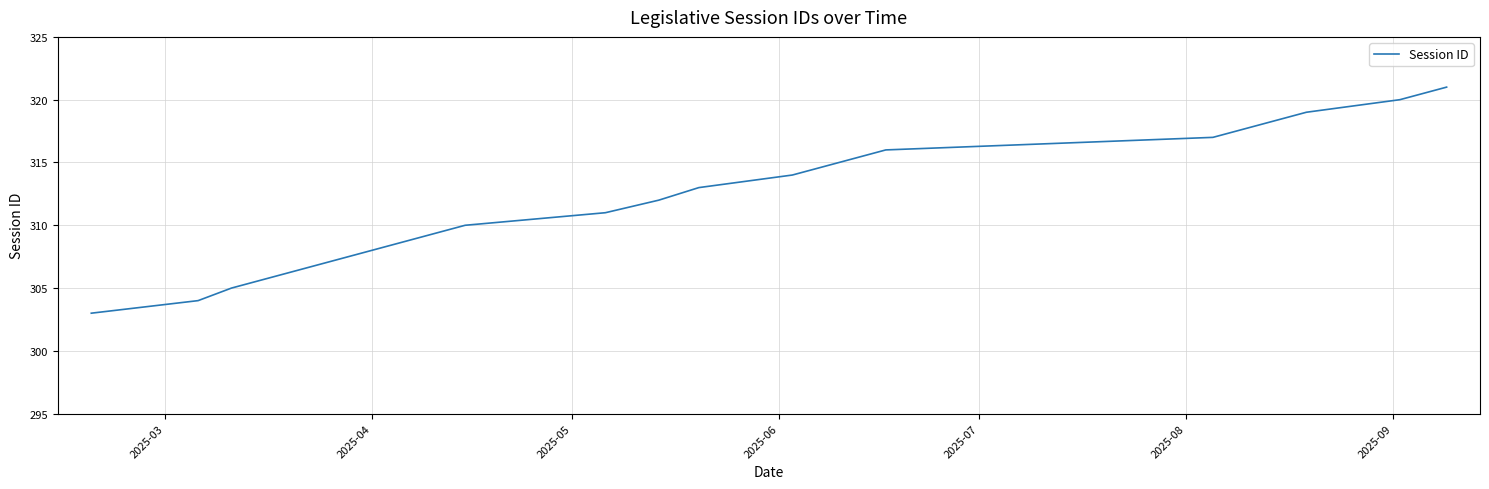

What is the greatest value displayed?

321